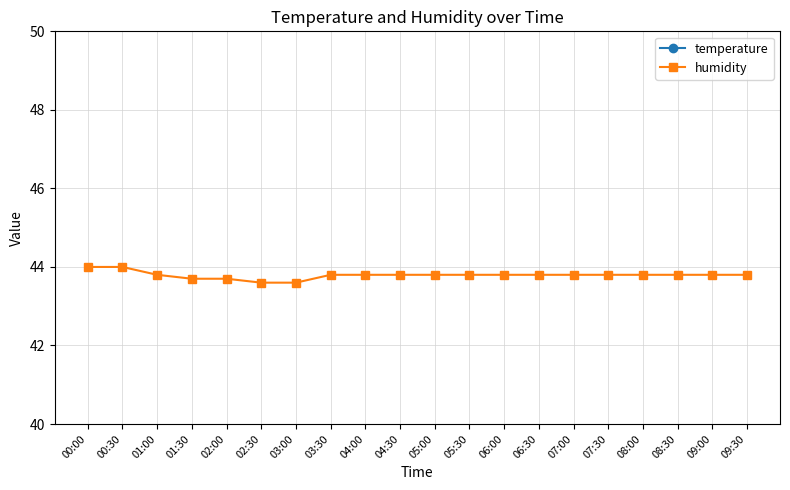

The value of temperature at 04:00 is 7.4. True or false?

False